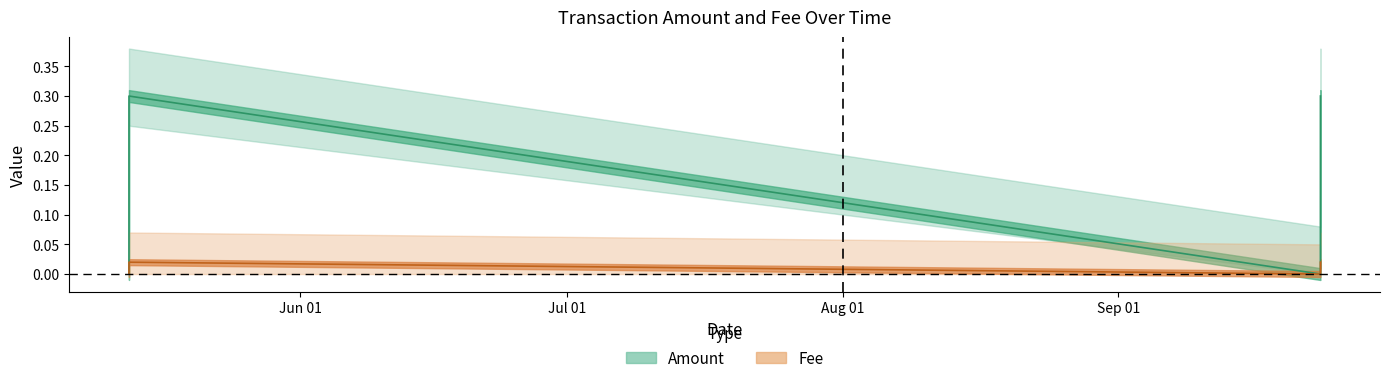

Is the value of Fee at 2022-05-12 18:26:48 greater than the value of Amount at 2022-09-23 16:44:50?

No